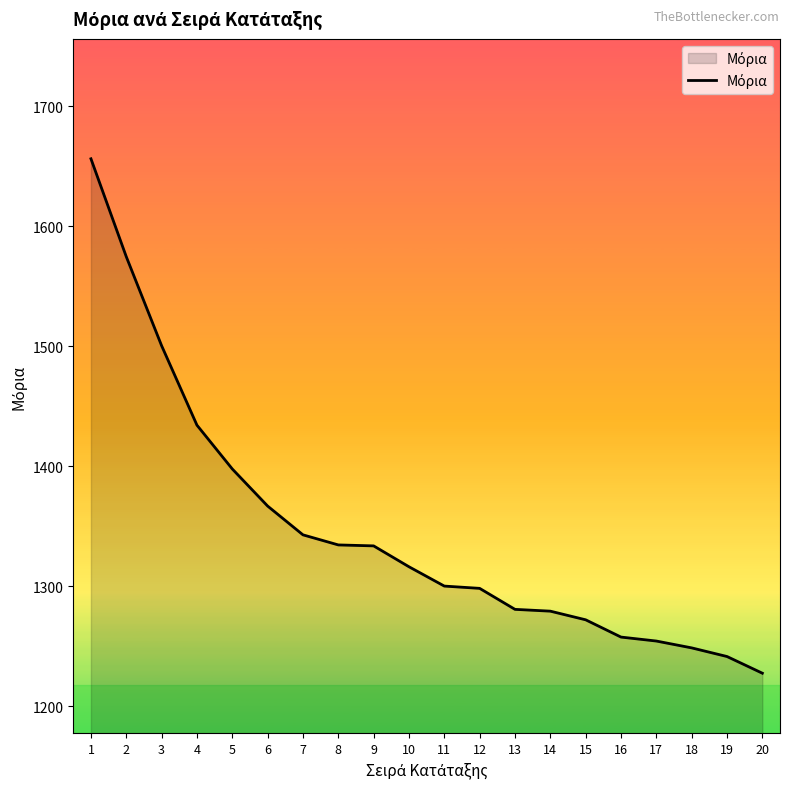

What is the sum of all values?

26914.5